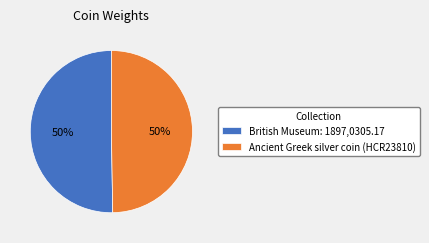

What is the ratio of the value at Ancient Greek silver coin (HCR23810) to the value at British Museum: 1897,0305.17?

1.0